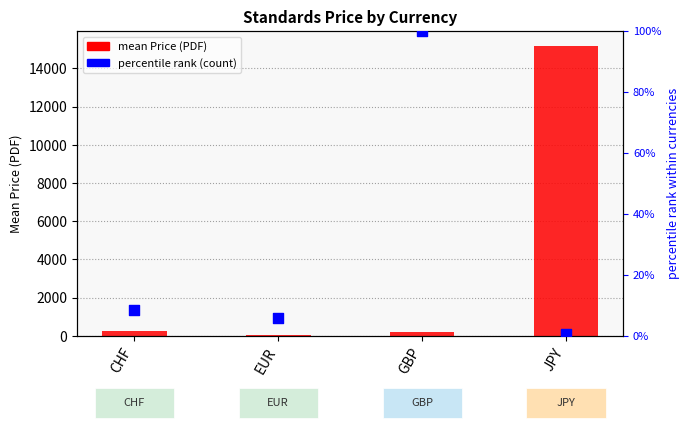

What is the total value across all series at GBP?

289.3